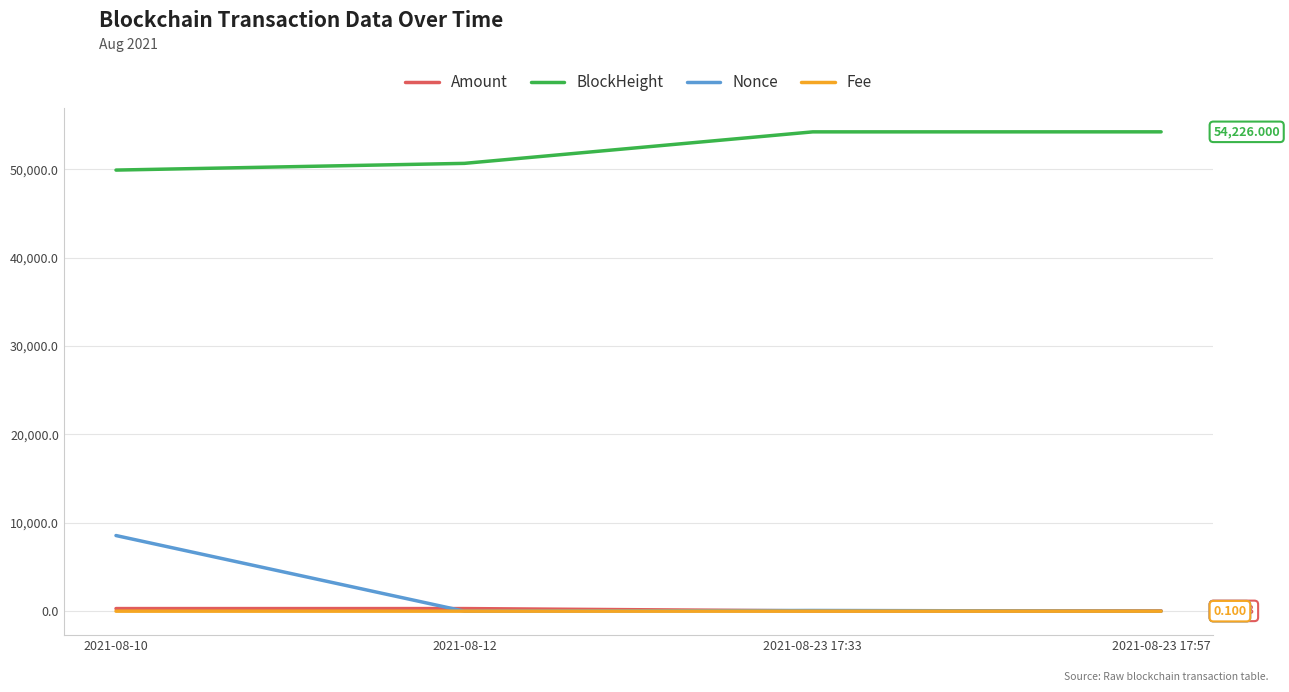

True or false: BlockHeight and Fee intersect in this chart.

False